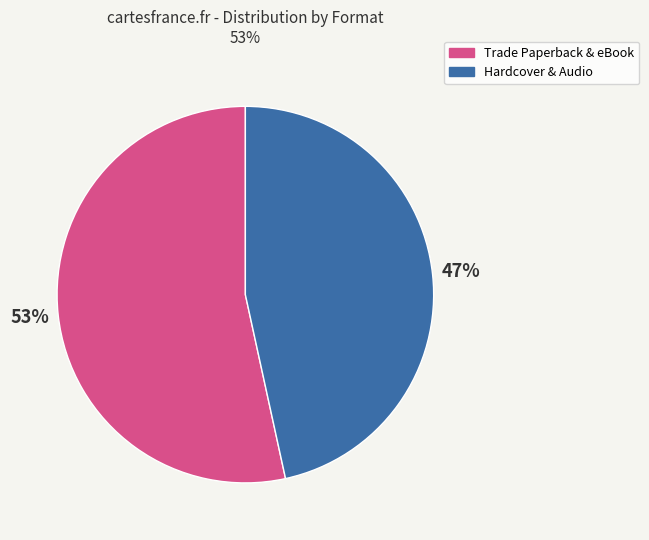

Count the number of slices in the pie.

2